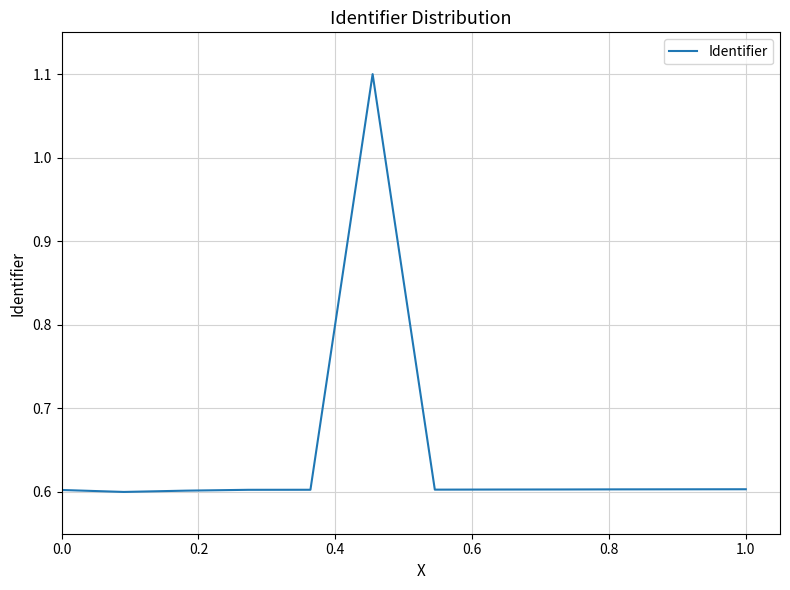

What is the maximum value shown in the chart?

1.1